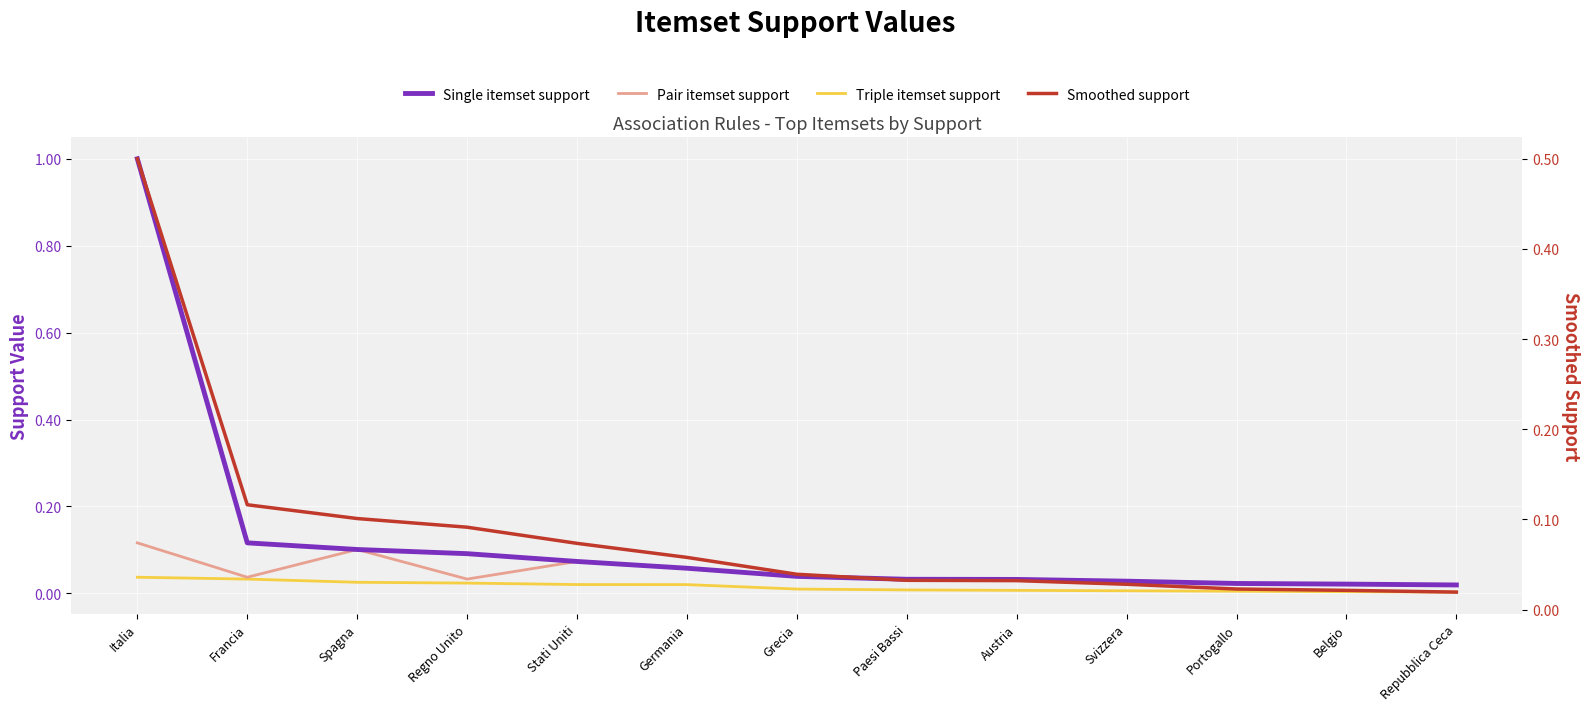

What is the average value of the Smoothed support series?

0.1